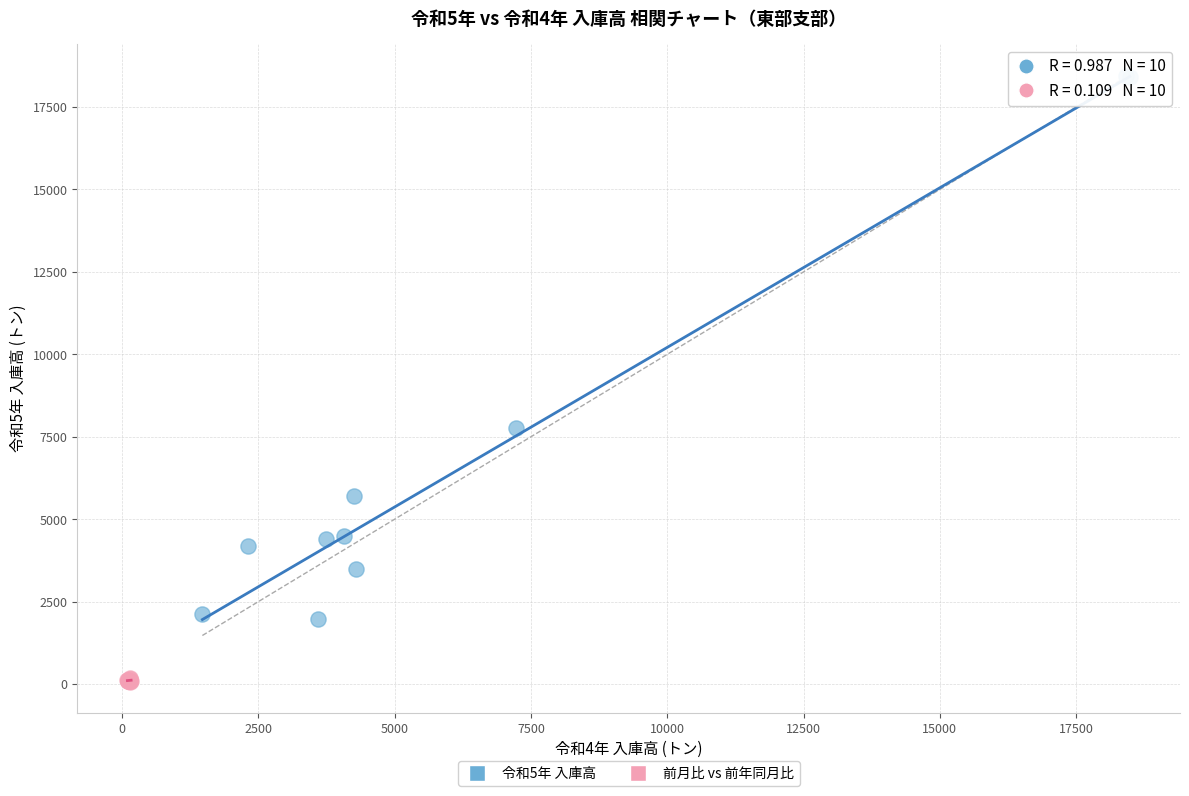

Which series contains the lowest Y value?

前月比 vs 前年同月比